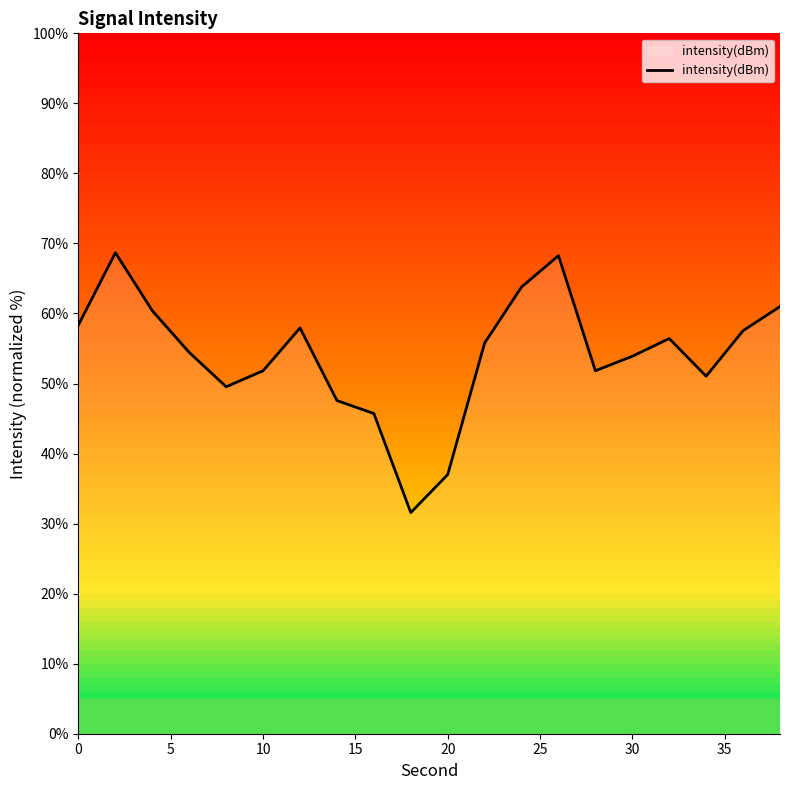

What is the minimum value shown in the chart?

31.6